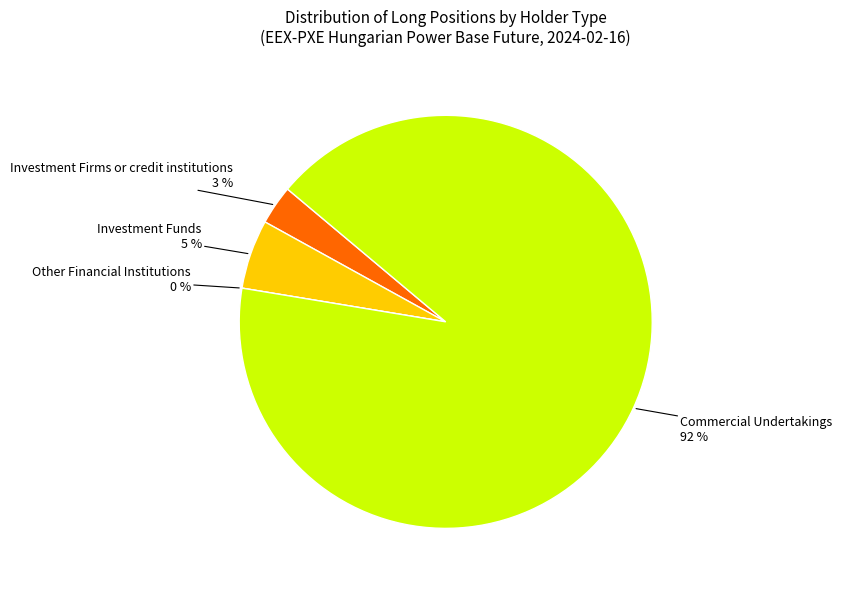

What is the largest slice in the pie chart?

Commercial Undertakings